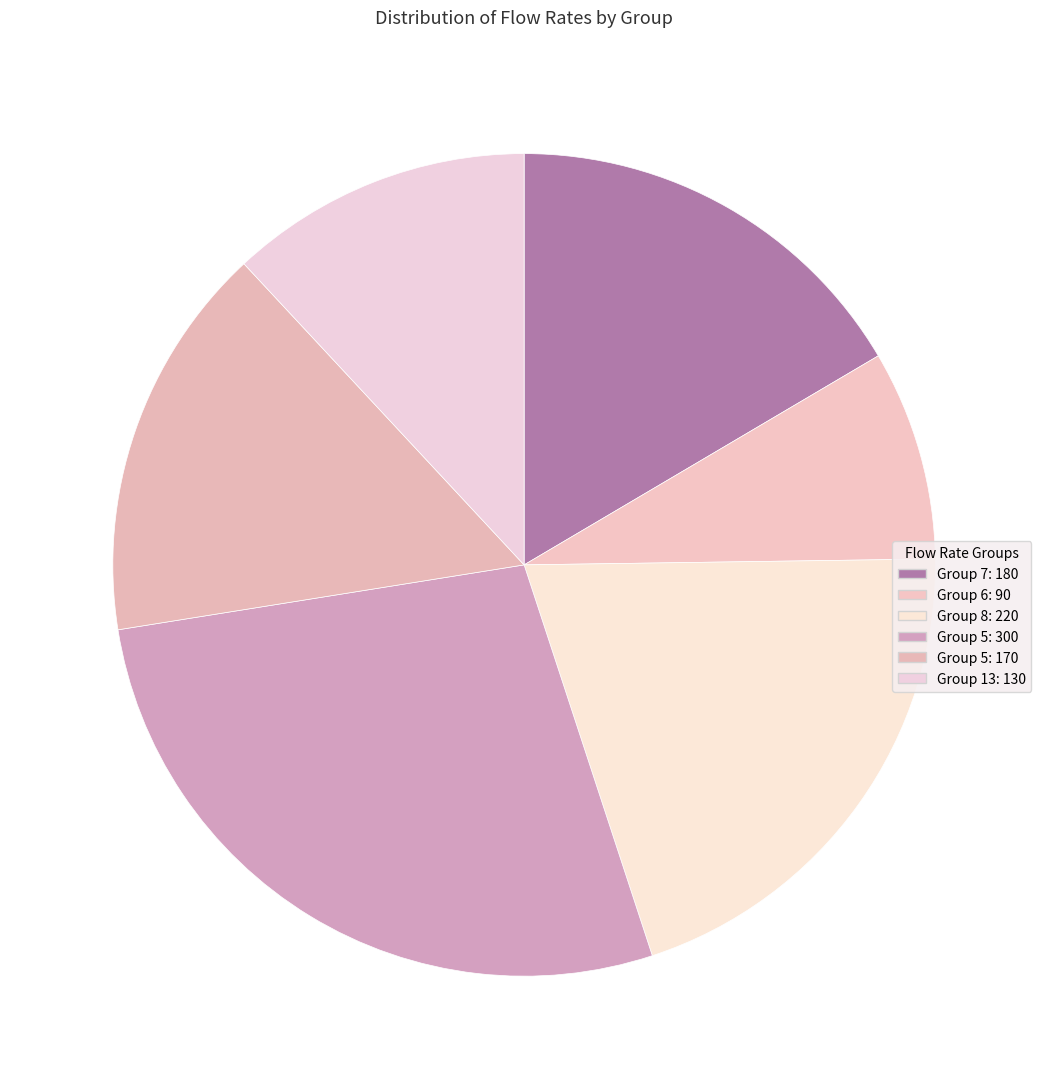

Count the number of slices in the pie.

6